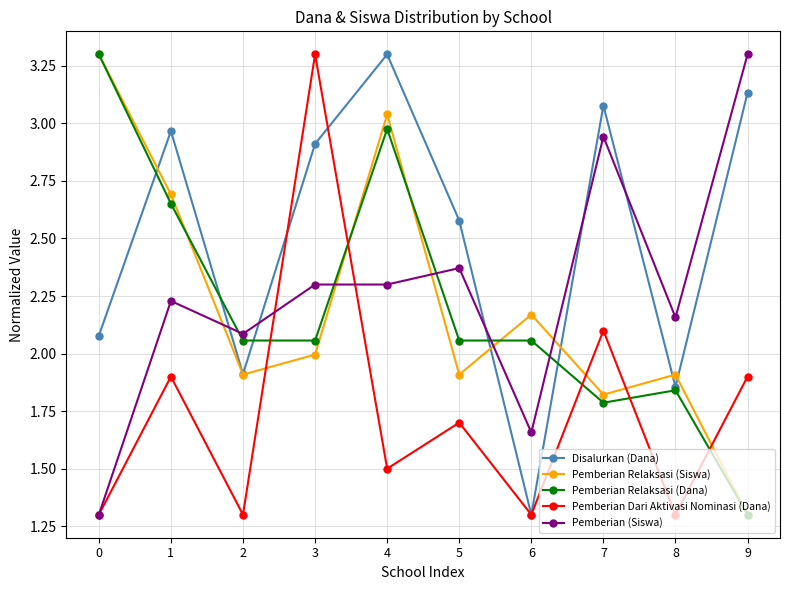

Between which two adjacent categories do Pemberian (Siswa) and Pemberian Relaksasi (Siswa) first intersect?

1 and 2